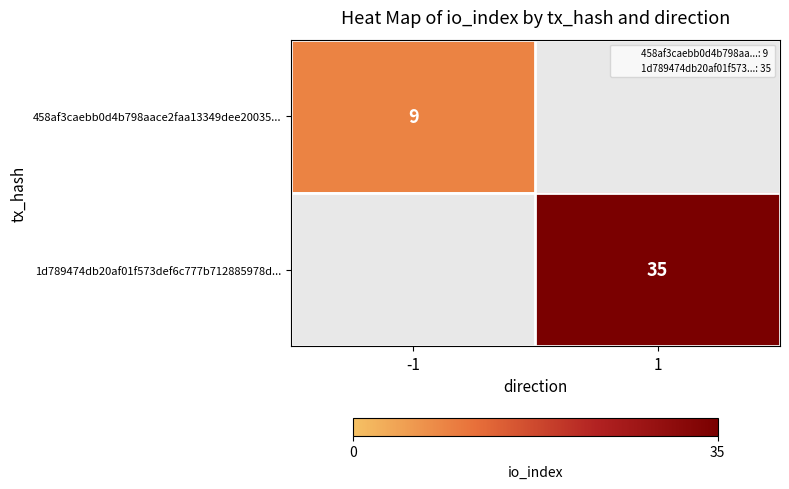

What is the total value across all series at 1?

35